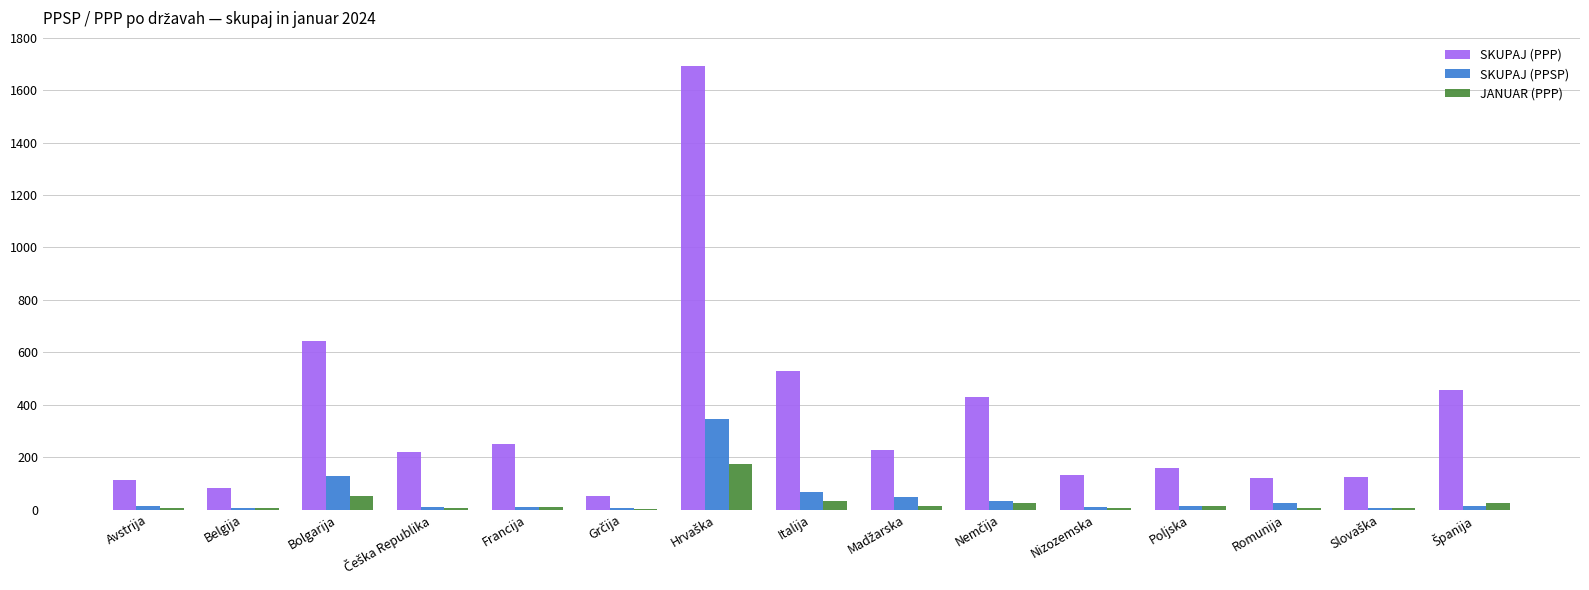

What is the total value across all series at Bolgarija?

824